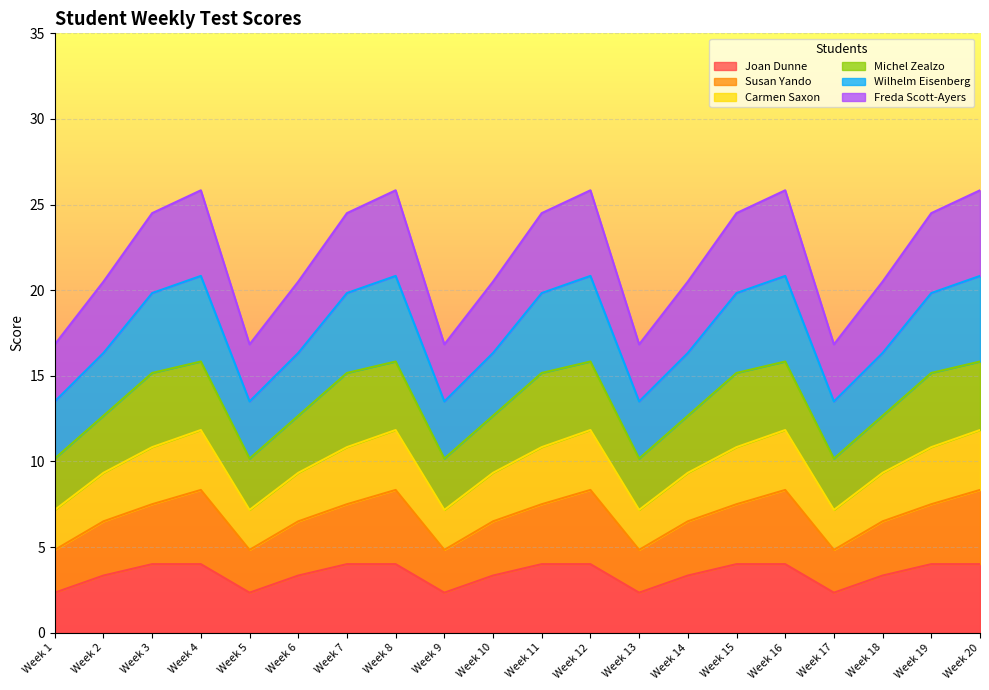

At which label is Joan Dunne closest to 3?

Week 2